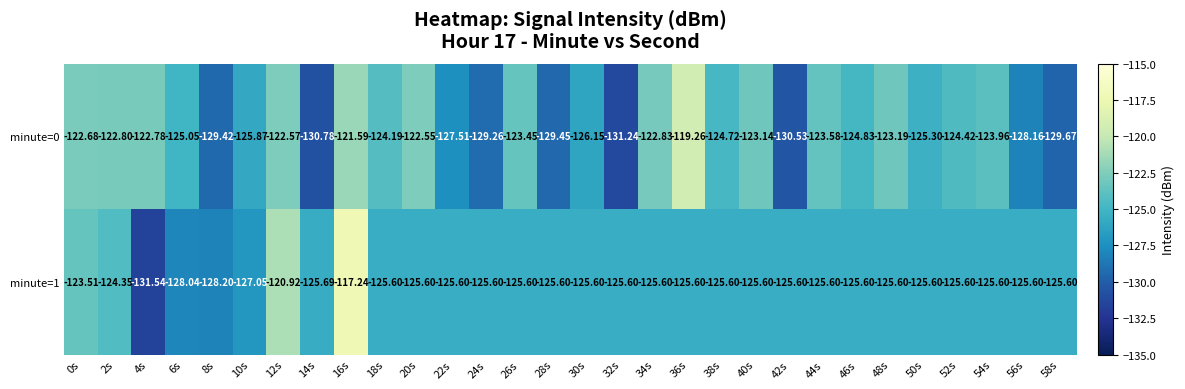

Is the value of minute=0 at 52s greater than the value of minute=1 at 44s?

Yes